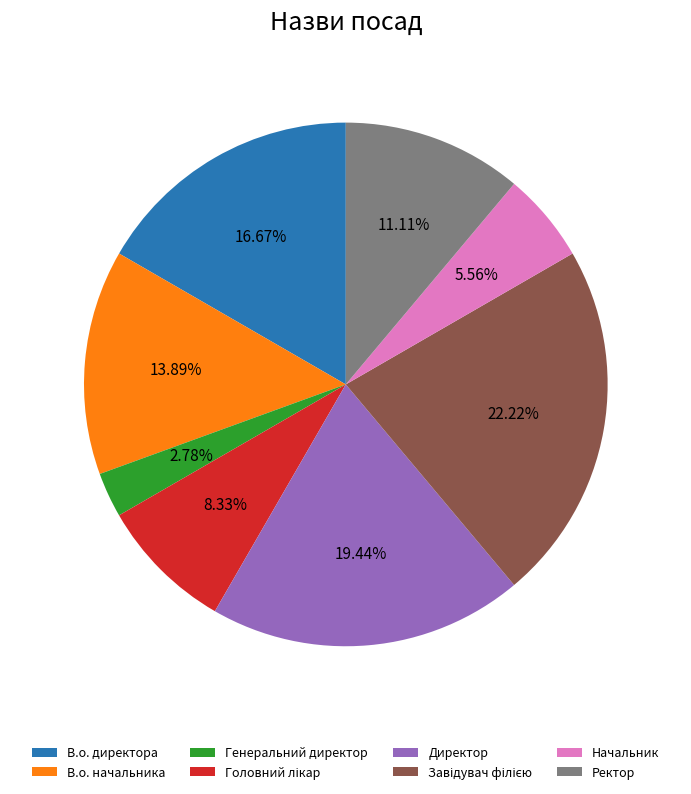

Which category has the smallest portion of the pie?

Генеральний директор